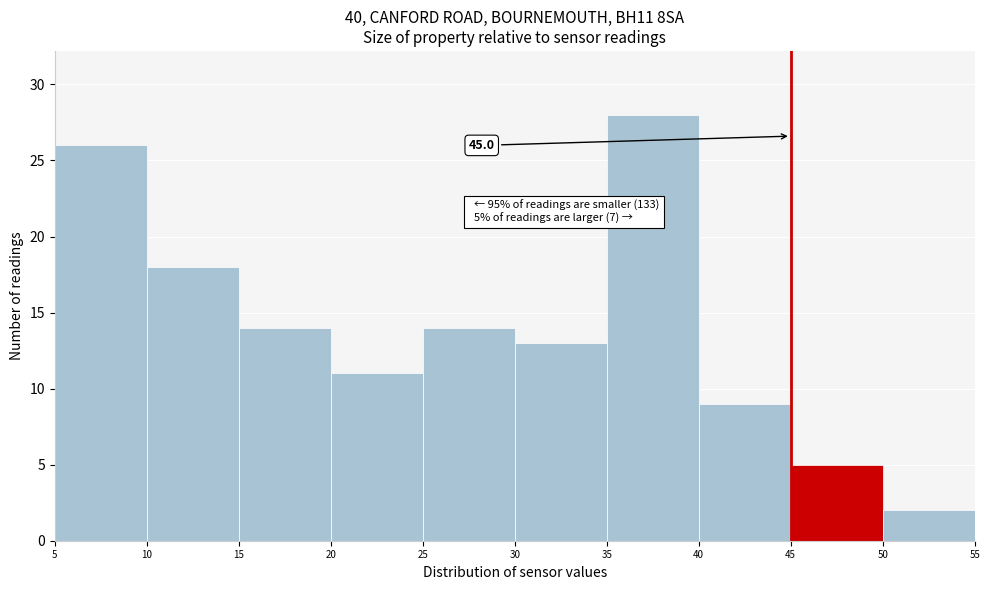

Over which range of the x-axis is the bar tallest?

35 to 40